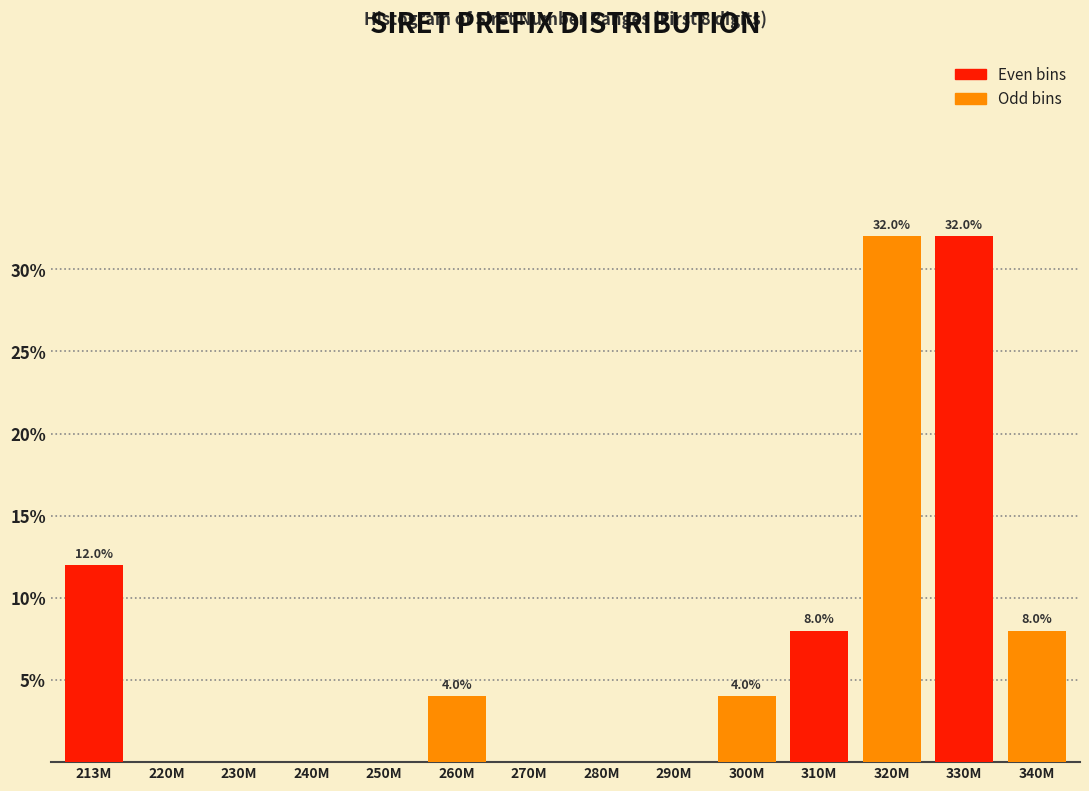

What is the total value across all series at 330M?

40